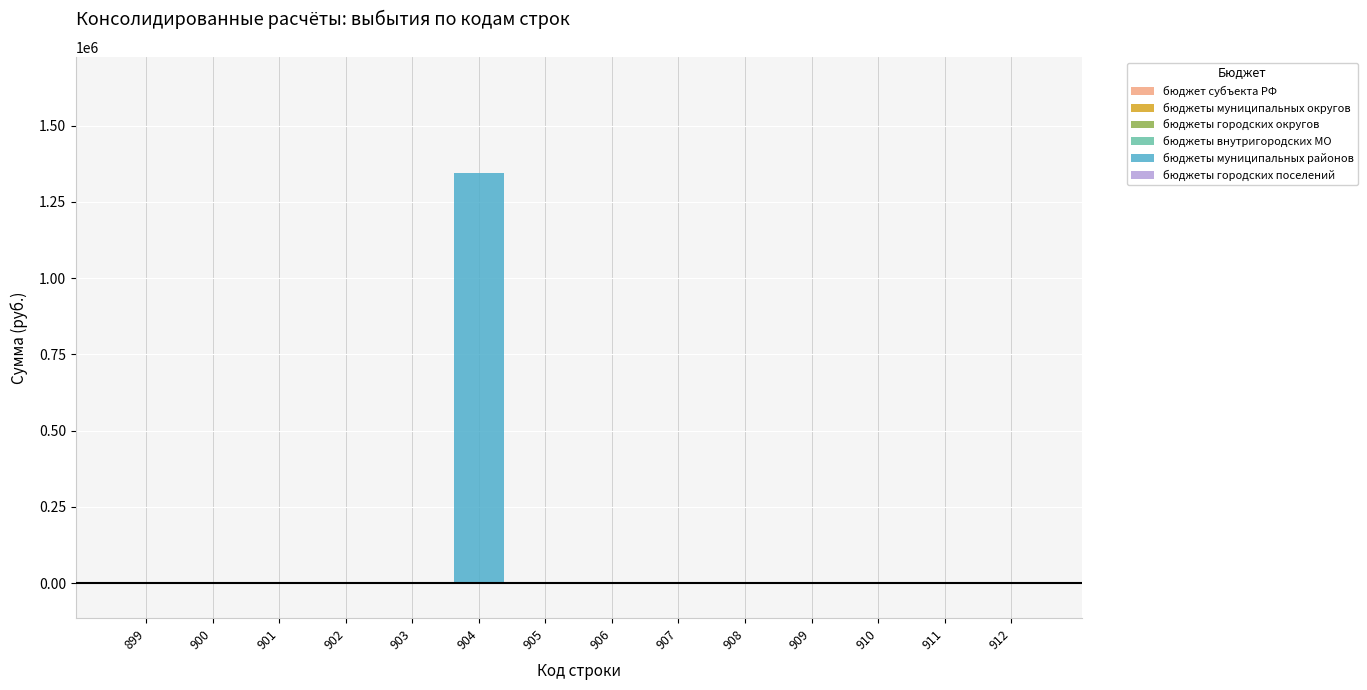

Reading right to left, what are all the values shown in this chart?

912=0	911=0	910=0	909=0	908=0	907=0	906=0	905=0	904=1346500	903=0	902=0	901=0	900=0	899=0